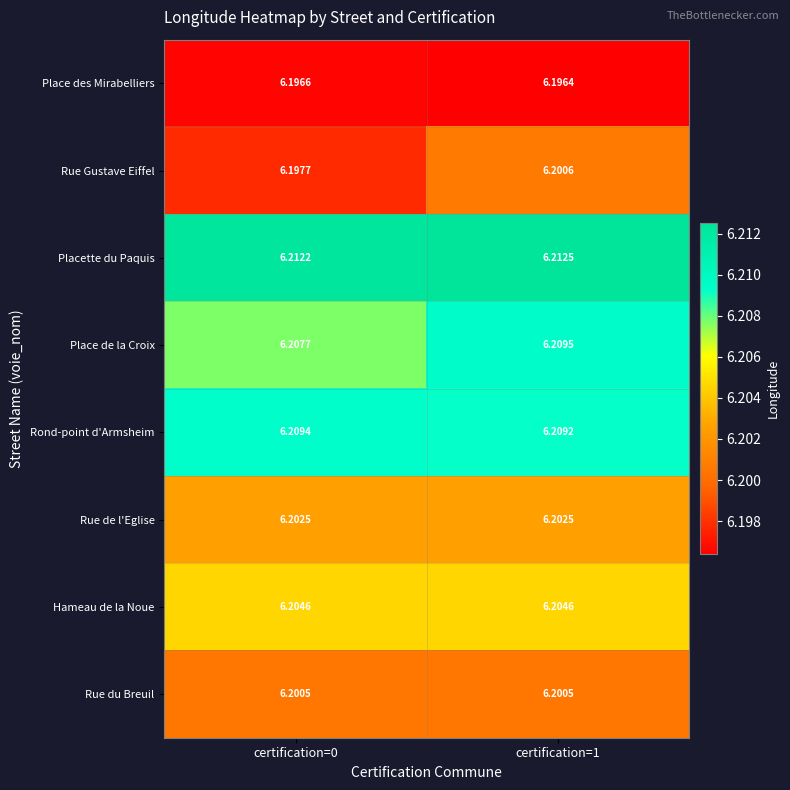

Which series changed the most between certification=0 and certification=1?

Rue Gustave Eiffel